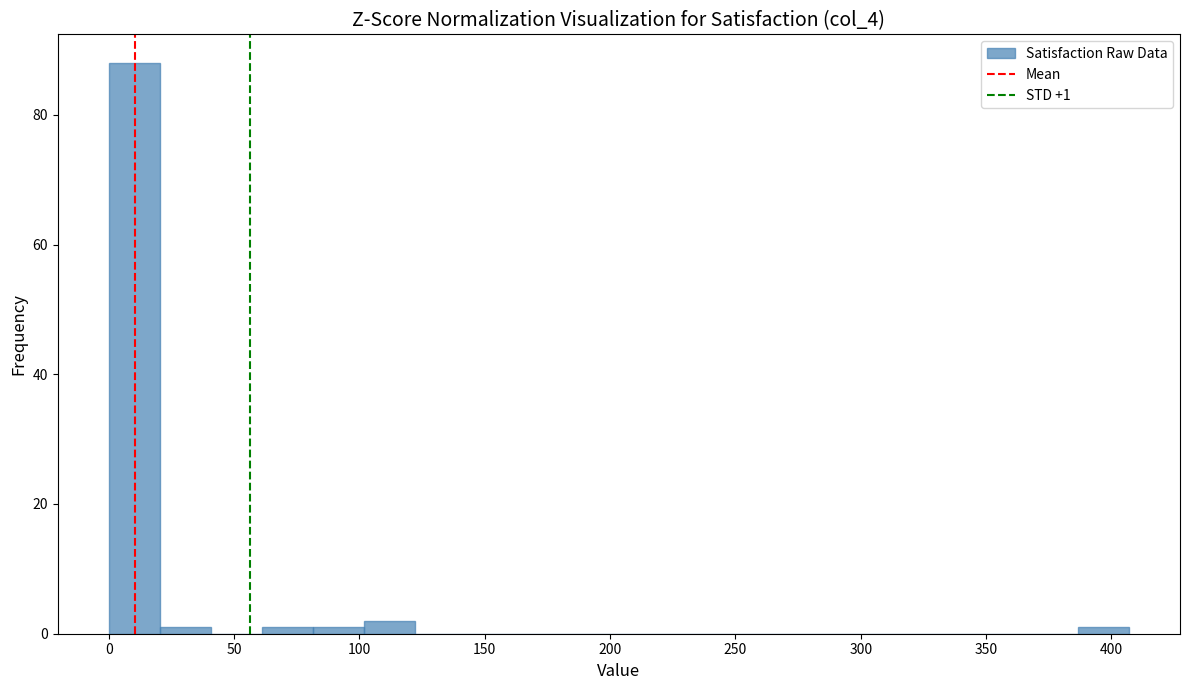

Over which range of the x-axis is the bar tallest?

0 to 20